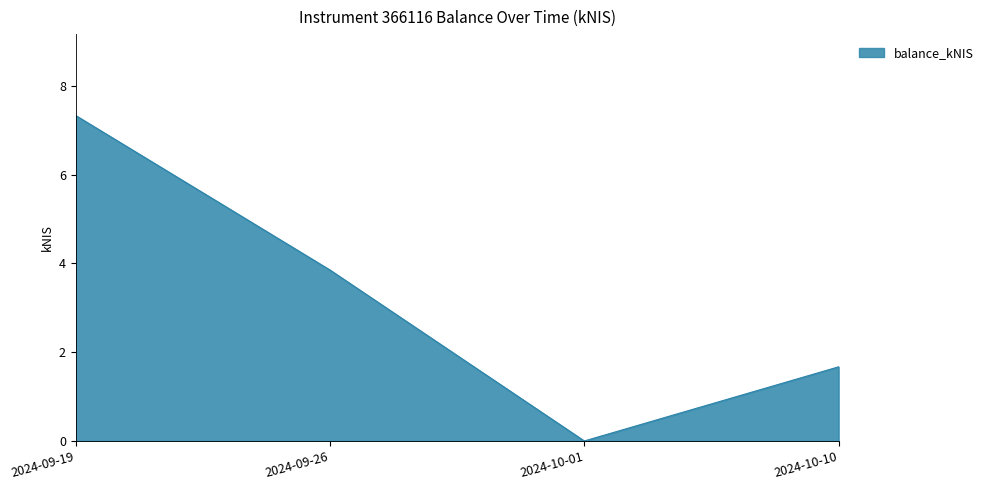

Approximately how many times larger is the value at 2024-09-19 compared to 2024-09-26?

1.9